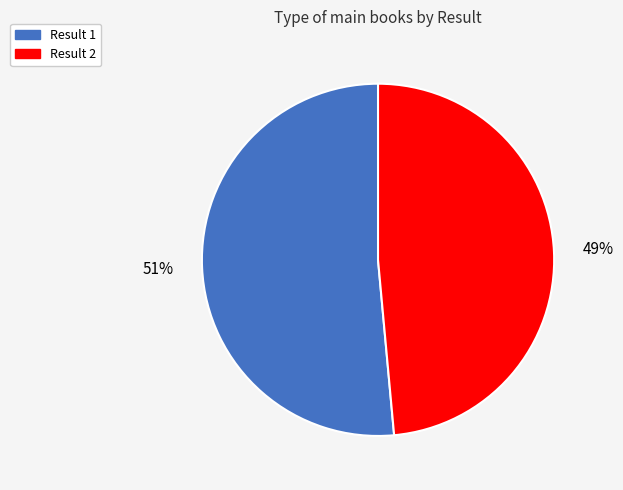

To the nearest percent, what is the average slice percentage?

50%